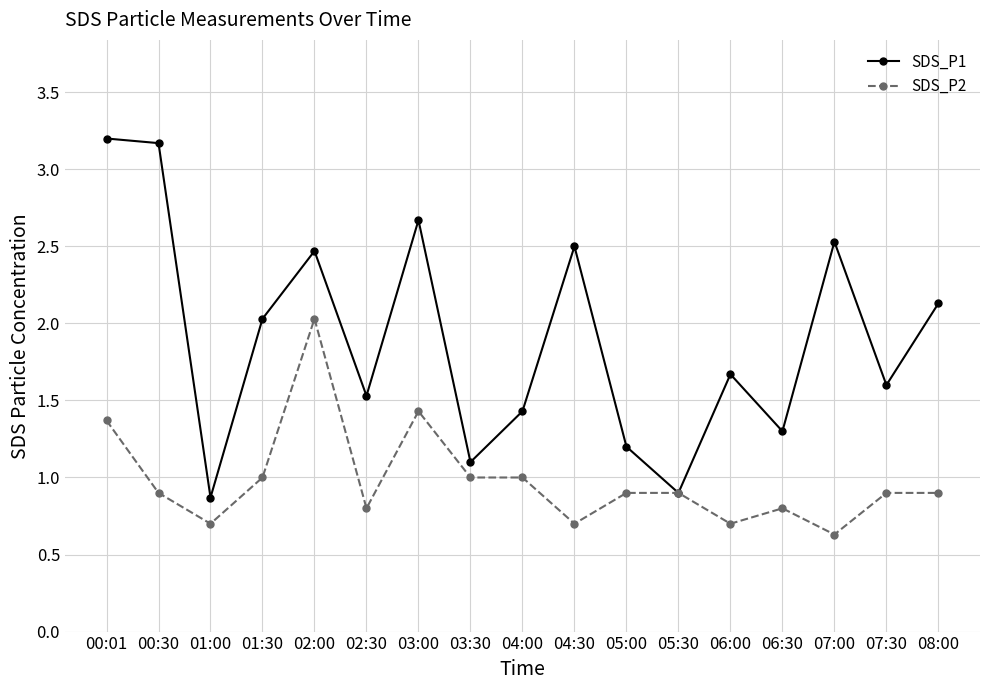

At which label does SDS_P1 first exceed 1?

00:01